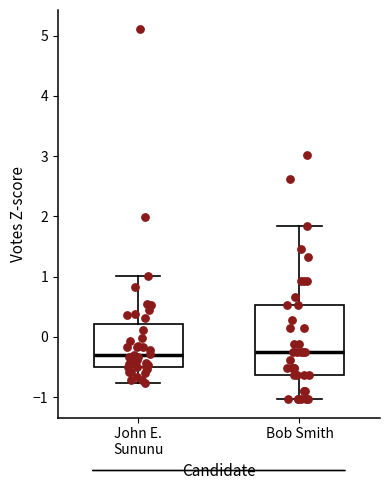

Comparing the boxes themselves (not the whiskers), which one is the tallest?

Bob Smith